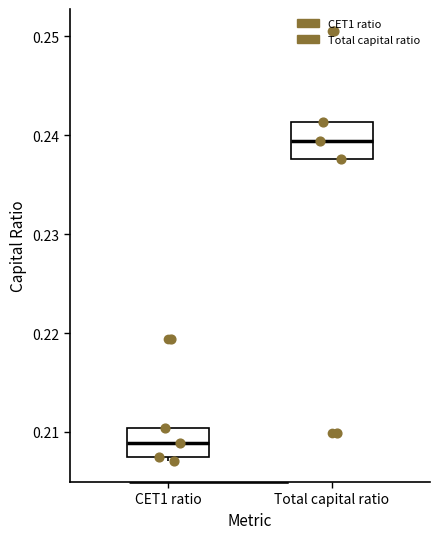

Reading left to right, transcribe this box plot: for each box, give where its median line is, the range the box spans, and where its two whiskers end, as read against the y-axis. The values are not printed on the chart, so give them approximately, as read against the axis.

CET1 ratio: median 0.209, box 0.208 to 0.210, whiskers 0.207 to 0.210
Total capital ratio: median 0.239, box 0.238 to 0.241, whiskers 0.238 to 0.241